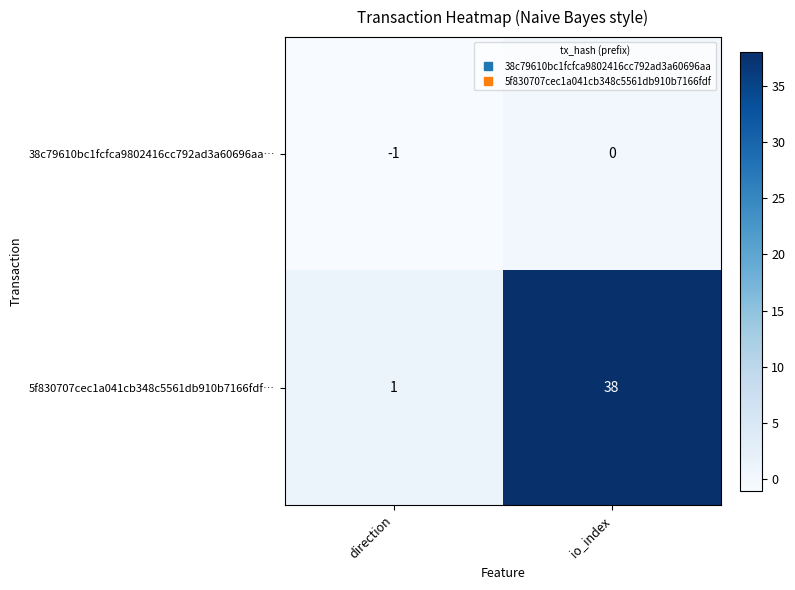

What is the total value across all series at io_index?

38